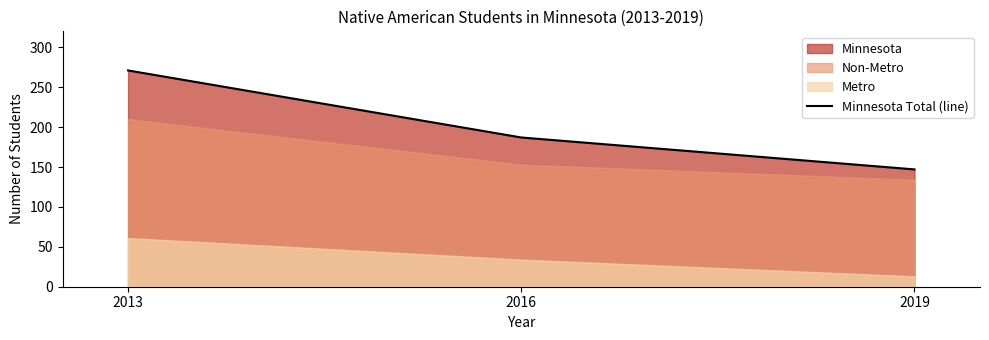

What is the sum of all values?

605